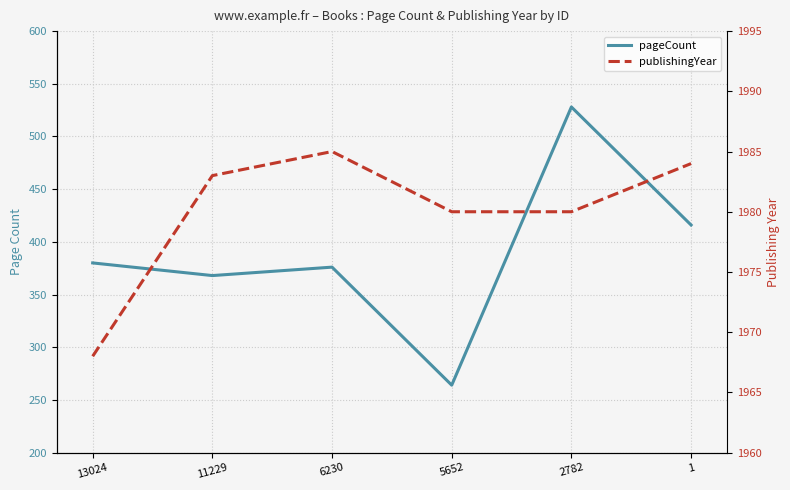

What is the average value of the pageCount series?

389